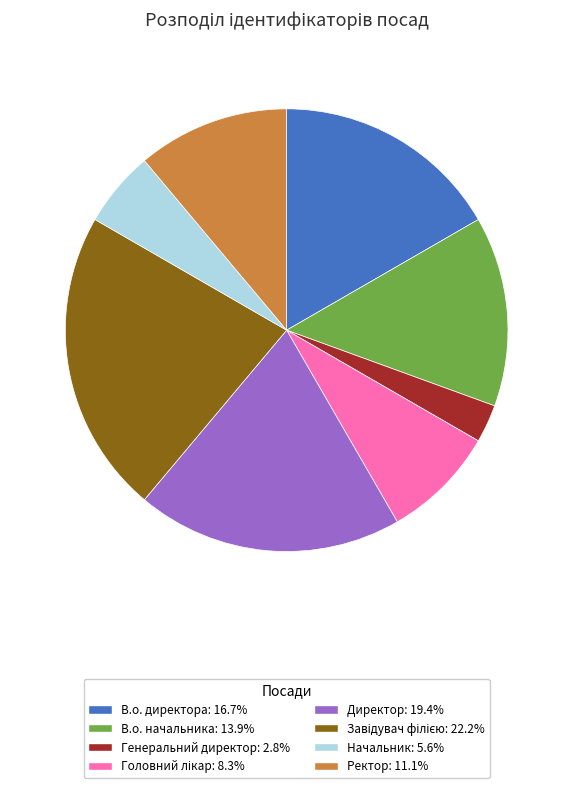

Do Директор and Начальник together represent more than half of the pie?

No